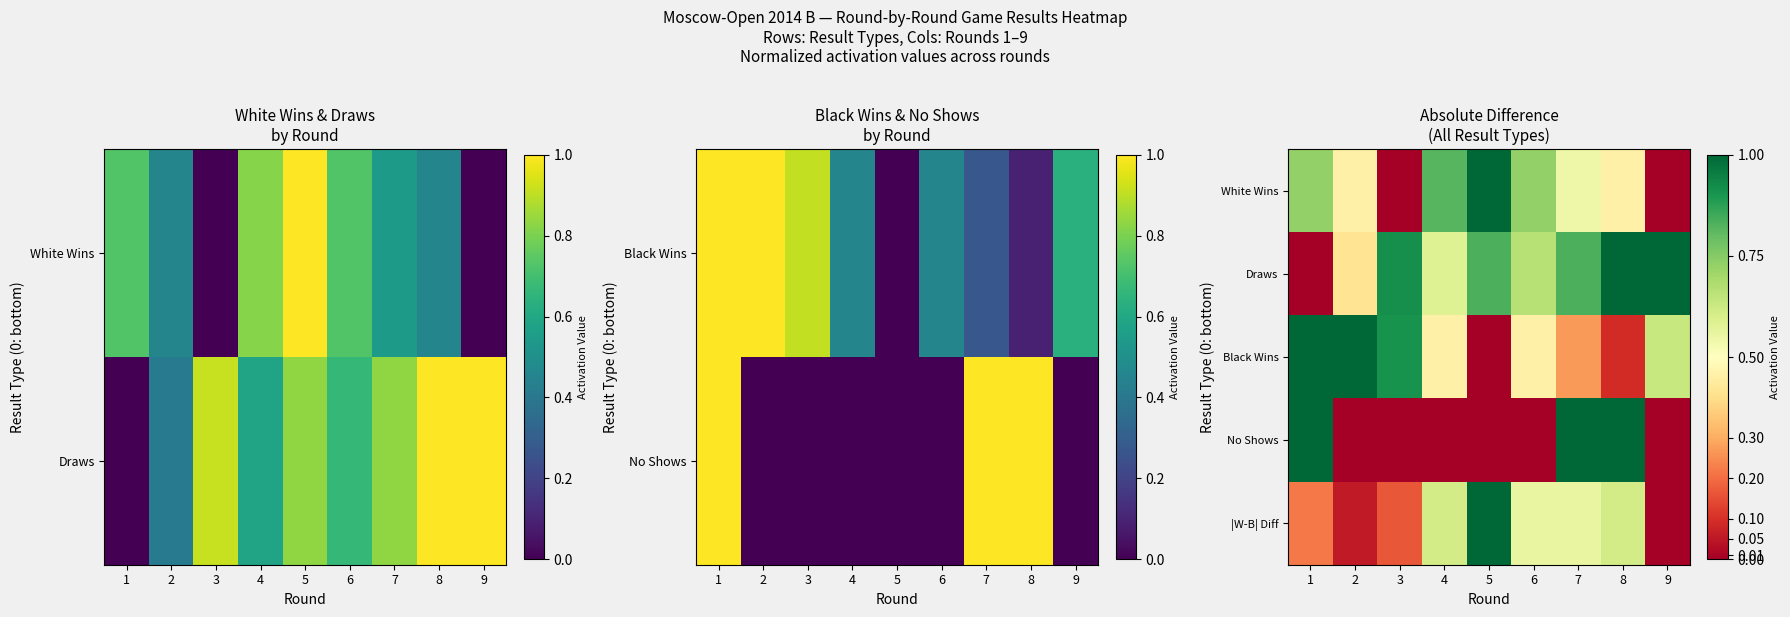

What is the sum of the Draws values at 2 and 8?

1.4